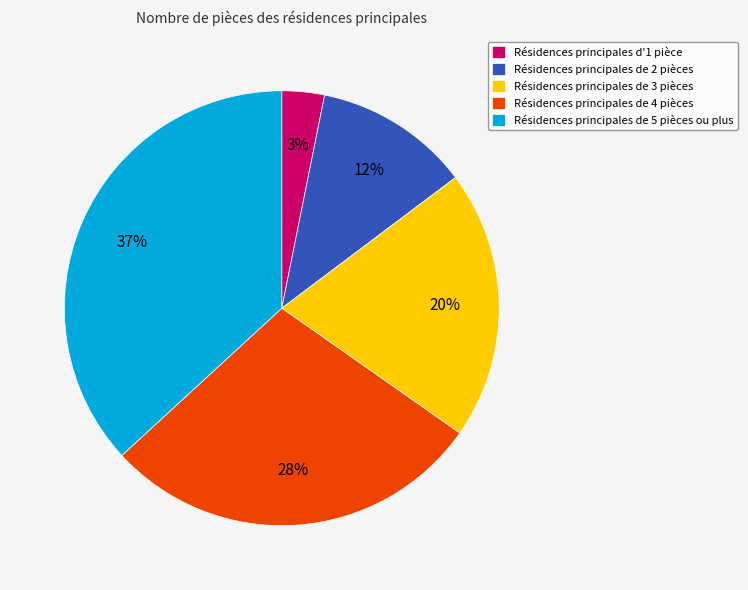

What is the smallest slice in the pie chart?

Résidences principales d'1 pièce